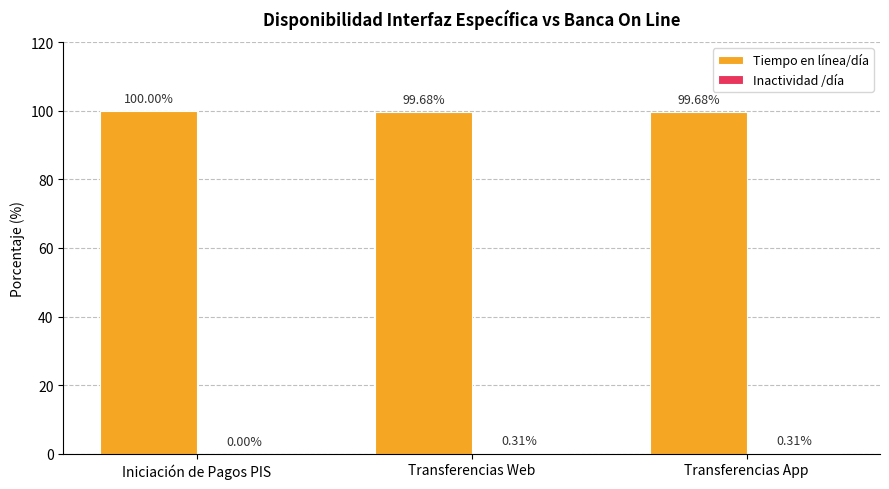

Which label corresponds to the largest value in the chart?

Iniciación de Pagos PIS